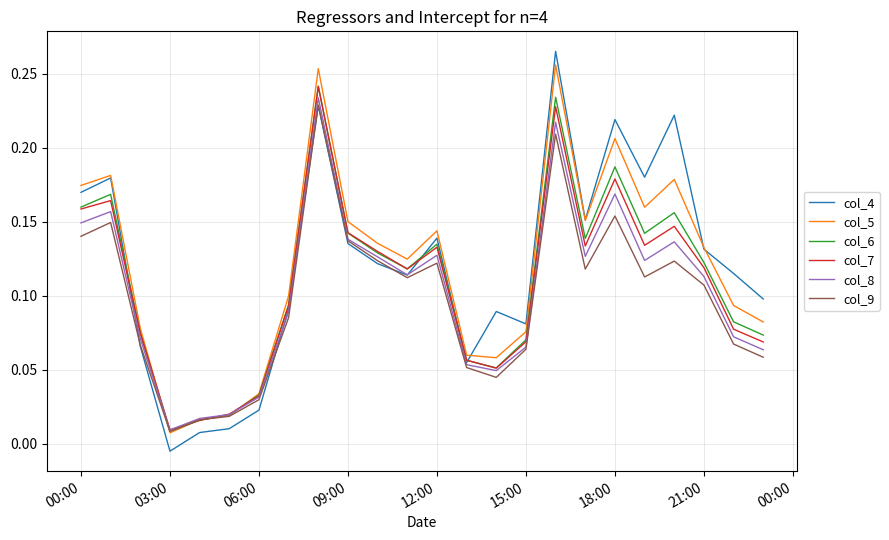

Which series has the widest spread of values?

col_4